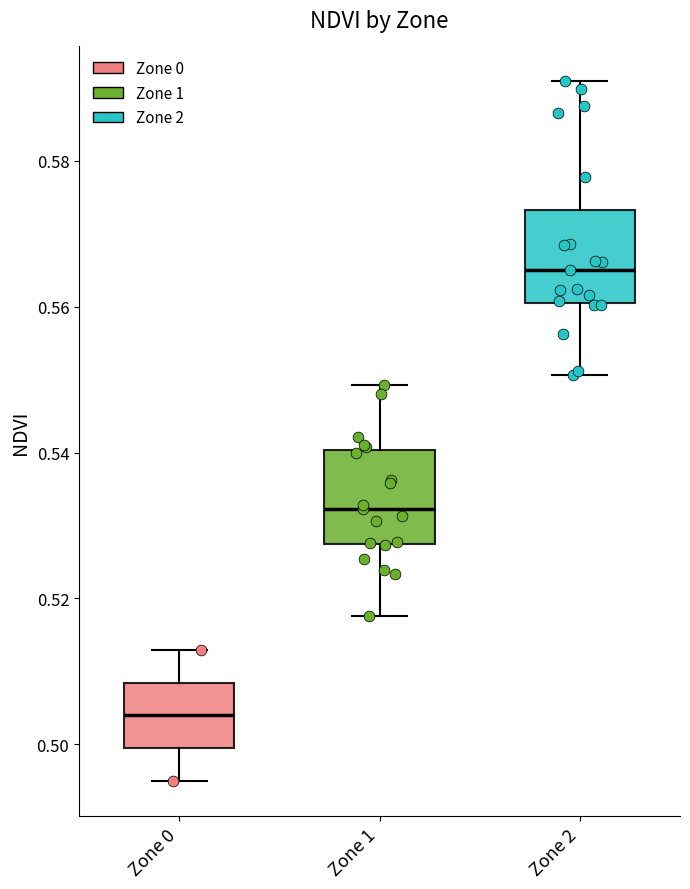

Which box has the highest median line?

Zone 2